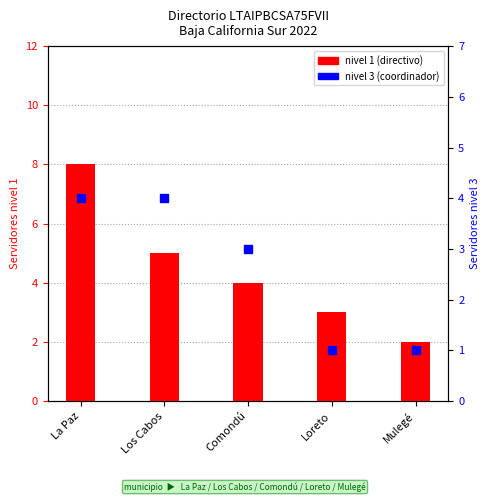

At how many categories does at least one series exceed 3?

3